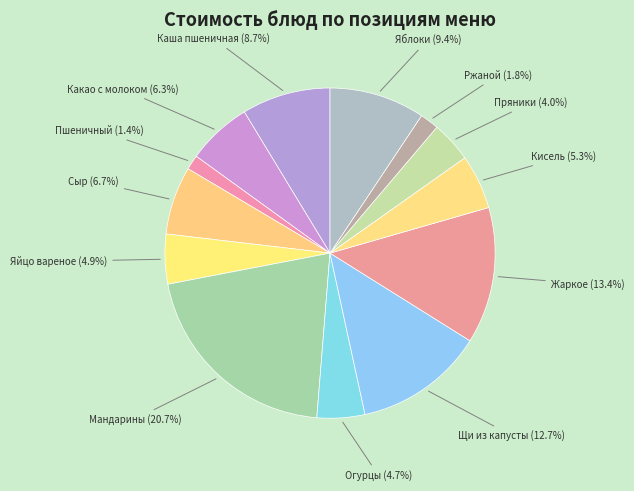

What percentage is the Пряники slice, to the nearest percent?

4%